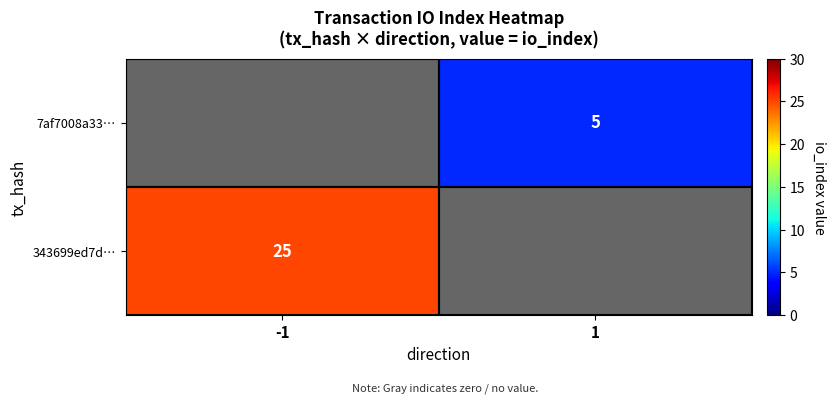

Is it true that 7af7008a33… equals 7 at 1?

False